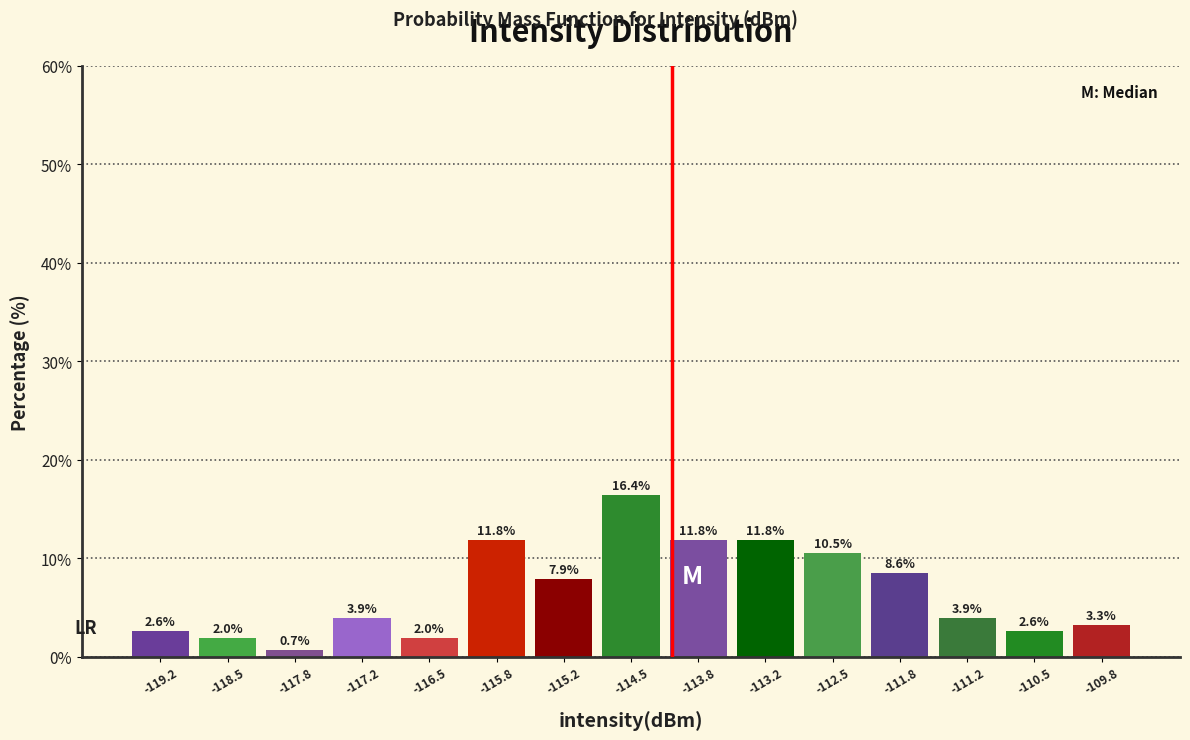

Reading left to right, transcribe this chart: for each bar, give the range it covers on the x-axis and its height. The bar edges are not printed on the chart, so give them approximately, as read against the axis.

-119.5 to -118.8: 2.6
-118.8 to -118.2: 2.0
-118.2 to -117.5: 0.7
-117.5 to -116.8: 3.9
-116.8 to -116.2: 2.0
-116.2 to -115.5: 11.8
-115.5 to -114.8: 7.9
-114.8 to -114.2: 16.4
-114.2 to -113.5: 11.8
-113.5 to -112.8: 11.8
-112.8 to -112.2: 10.5
-112.2 to -111.5: 8.6
-111.5 to -110.8: 3.9
-110.8 to -110.2: 2.6
-110.2 to -109.5: 3.3